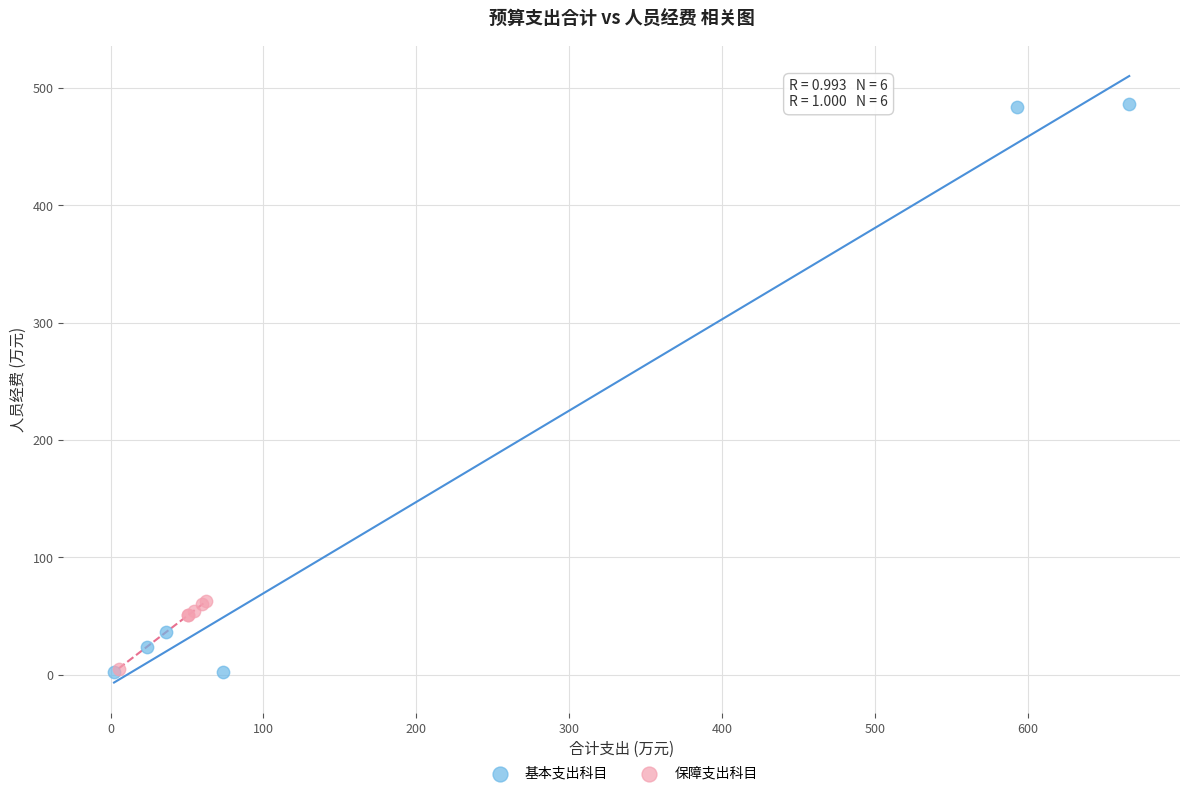

What are all the series names shown in the legend?

基本支出科目, 保障支出科目